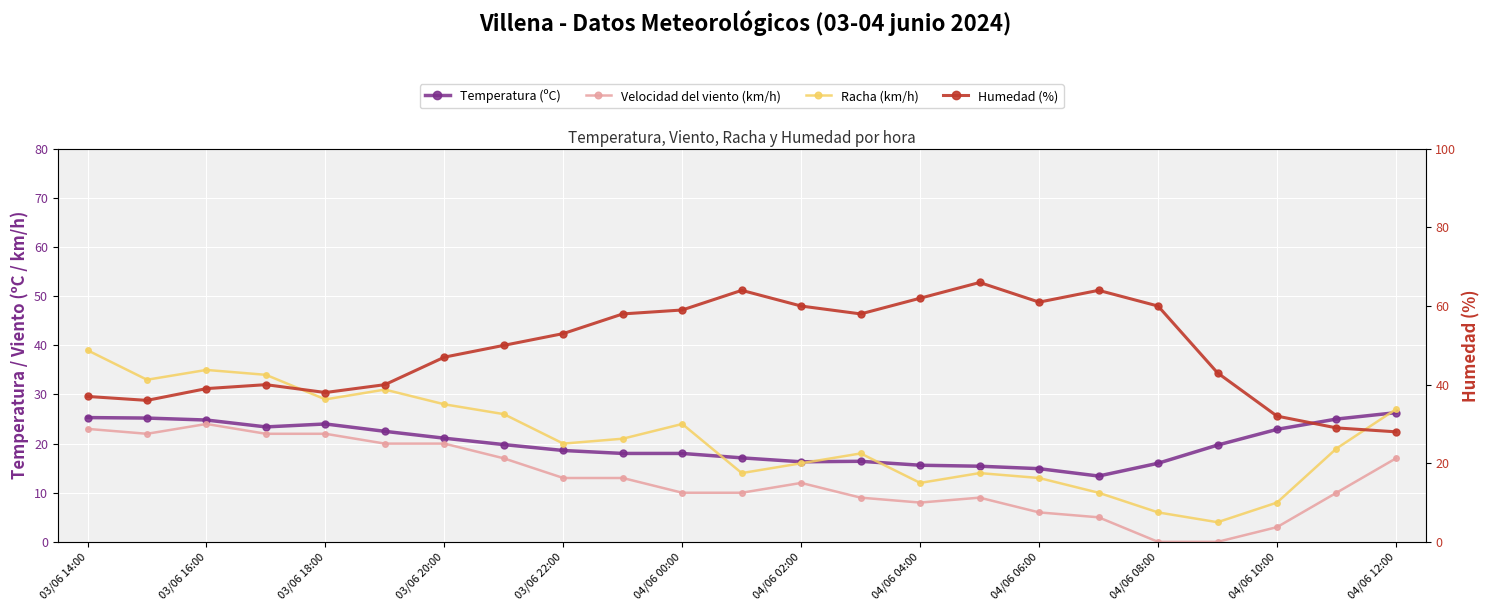

Is the value of Racha (km/h) at 03/06 14:00 greater than the value of Humedad (%) at 03/06 20:00?

No